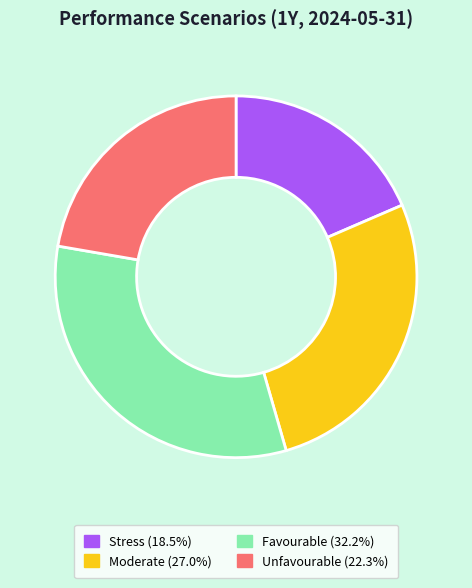

Does Stress account for over 50% of the chart?

No